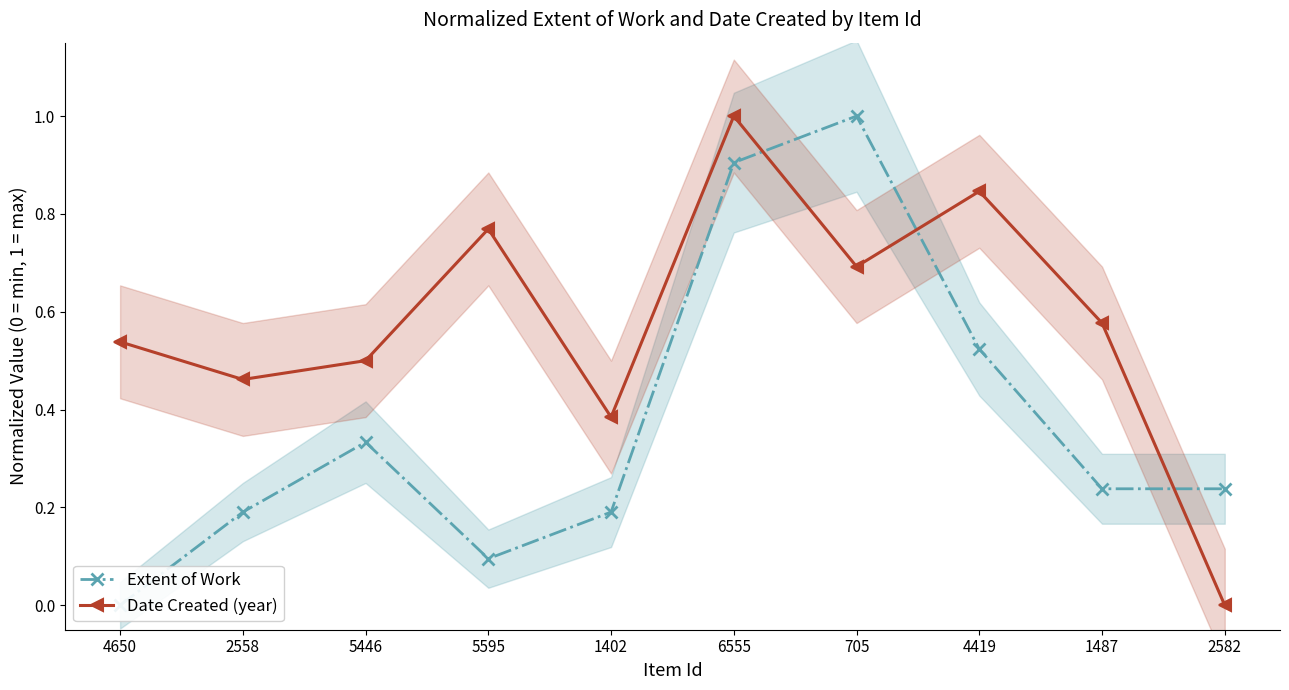

What is the total value across all series at 5446?

0.8